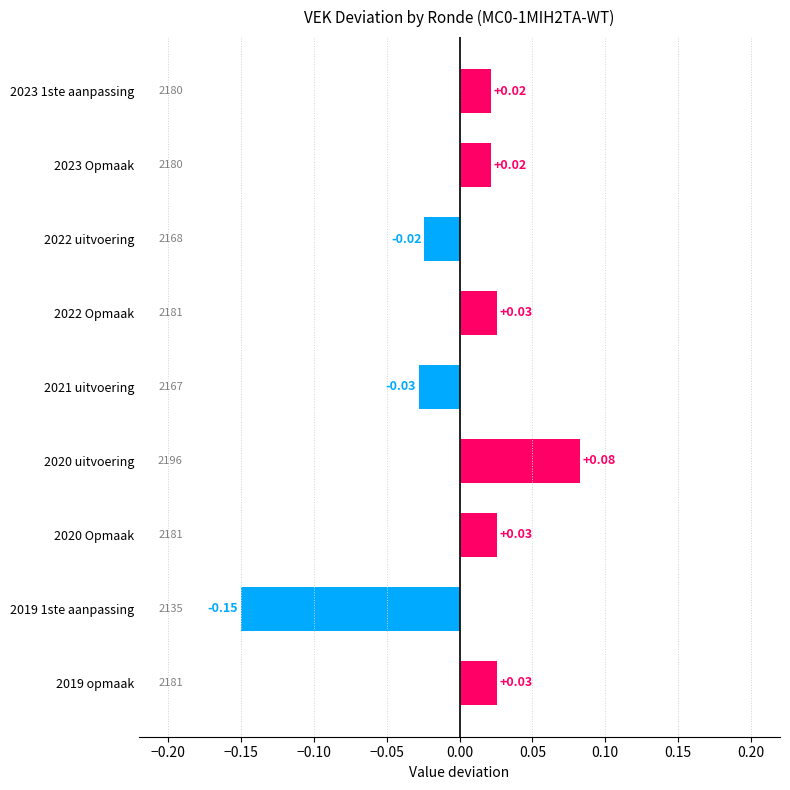

Between 2023 1ste aanpassing and 2022 uitvoering, which is larger?

2023 1ste aanpassing